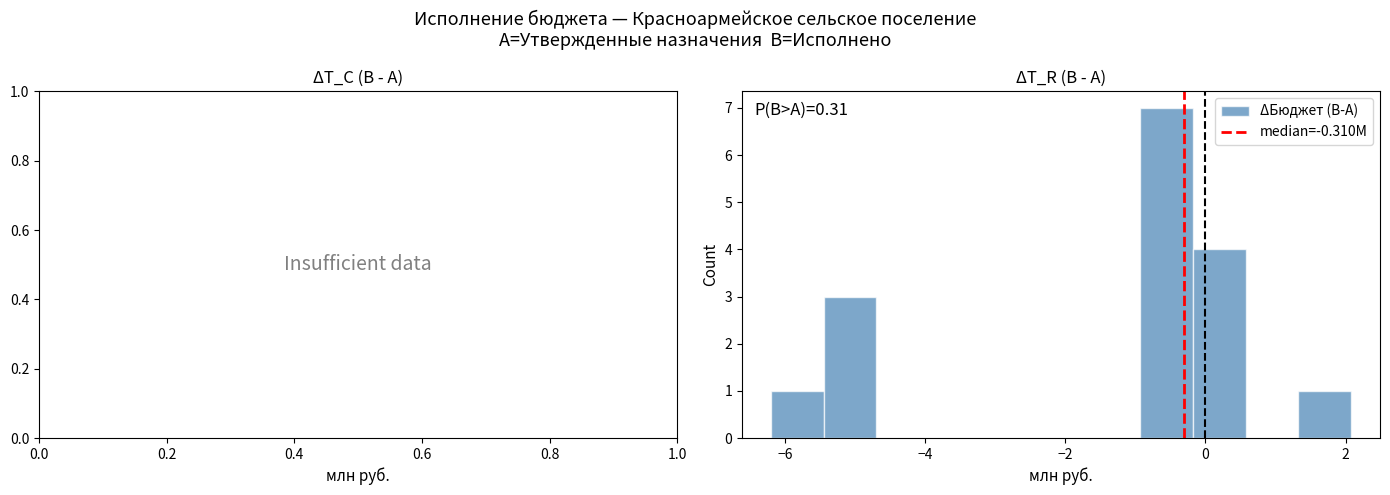

Around what value on the x-axis is the tallest bar? Give the approximate position of its centre, as read against the axis.

-0.6